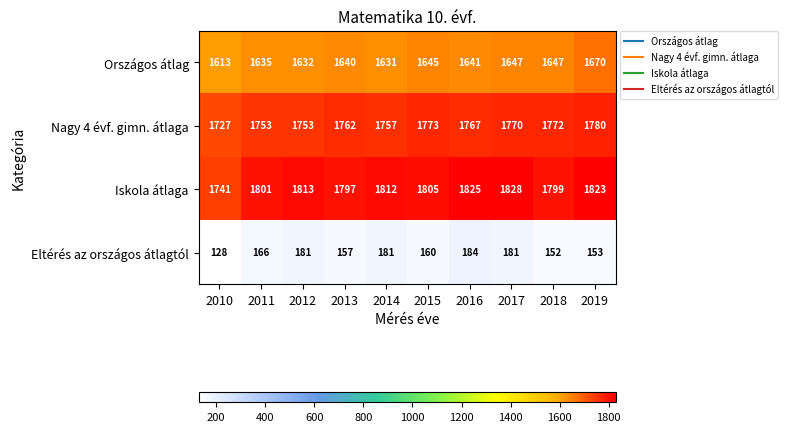

What is the sum of all Eltérés az országos átlagtól values?

1643